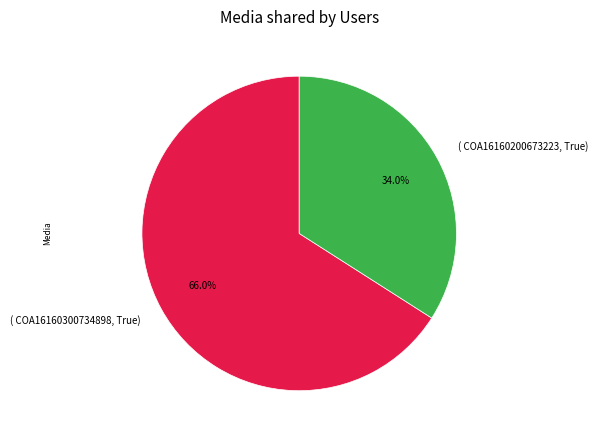

Rank the categories by value from lowest to highest.

( COA16160200673223, True), ( COA16160300734898, True)